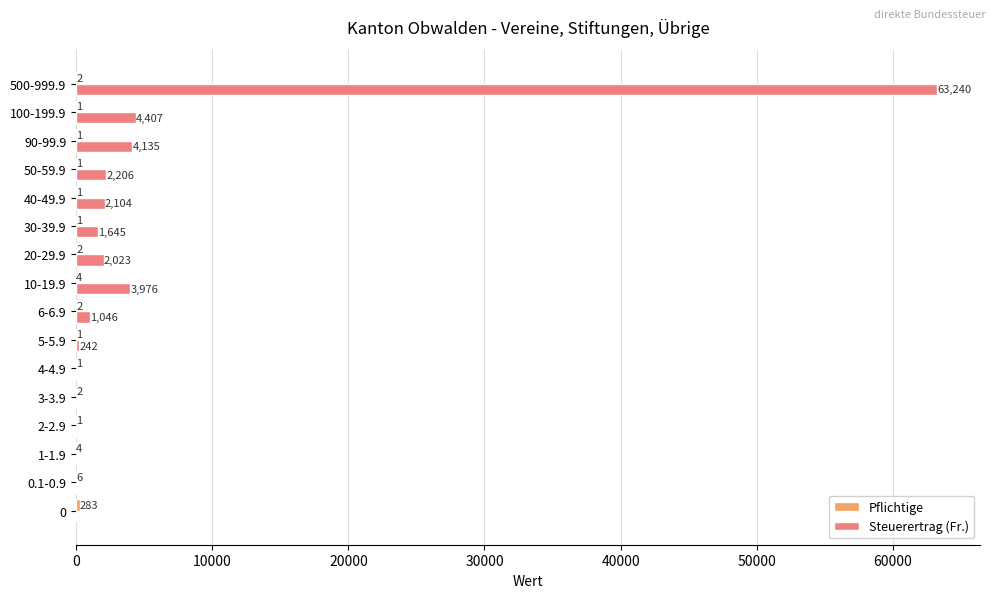

Is it true that Steuerertrag (Fr.) equals 1046 at 6-6.9?

True